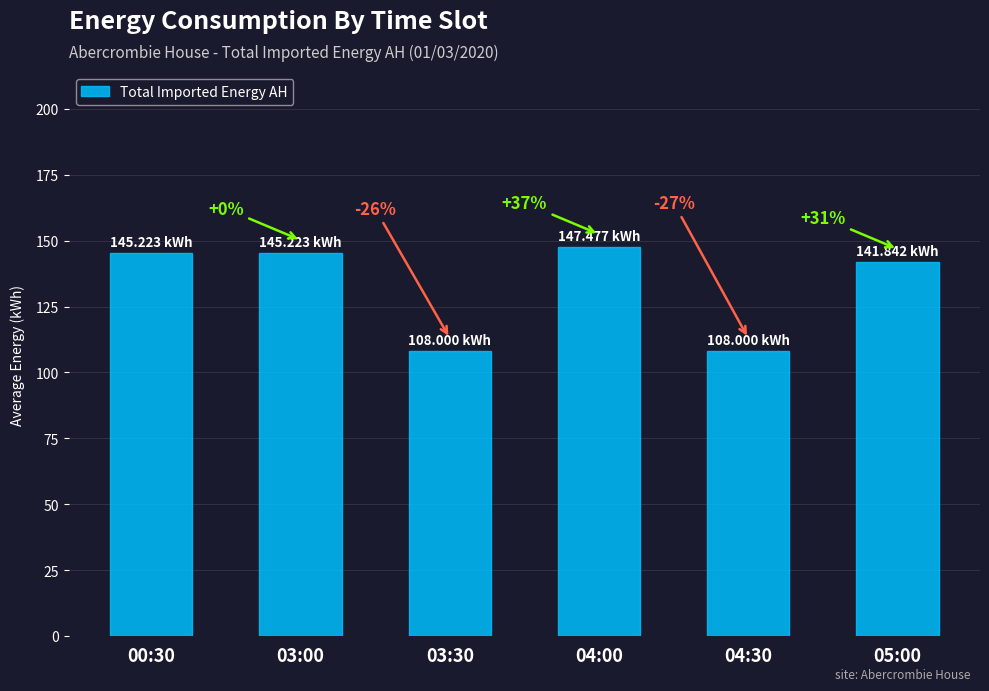

How many bars are there in total?

6